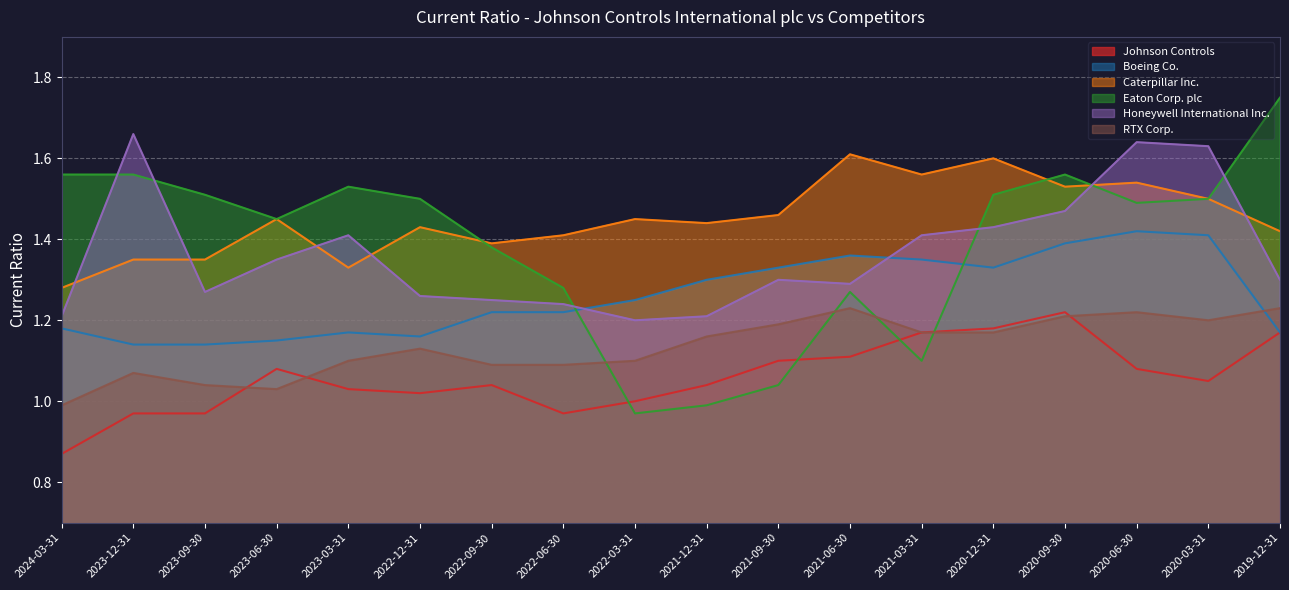

How many times do Boeing Co. and RTX Corp. cross each other?

1